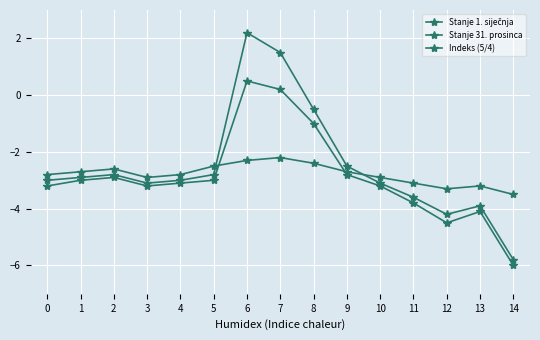

How many lines are shown in the chart?

3